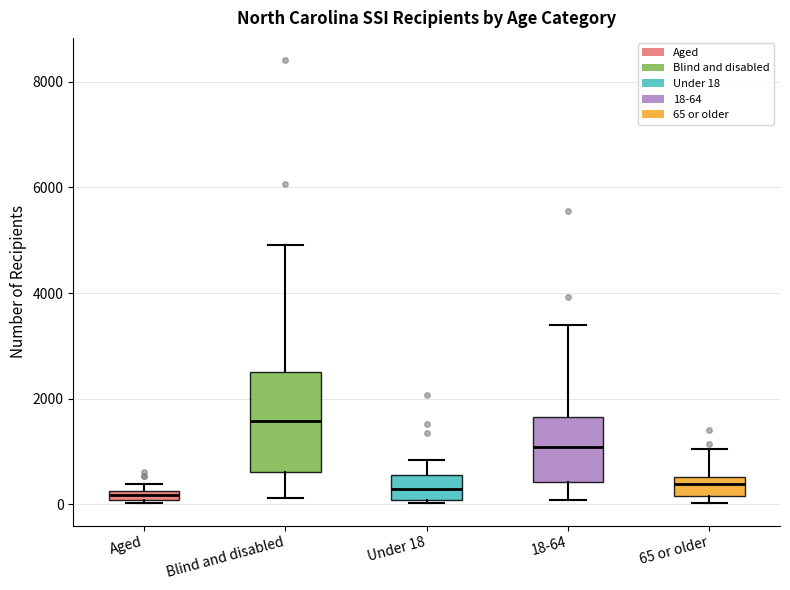

Which box has the highest median line?

Blind and disabled